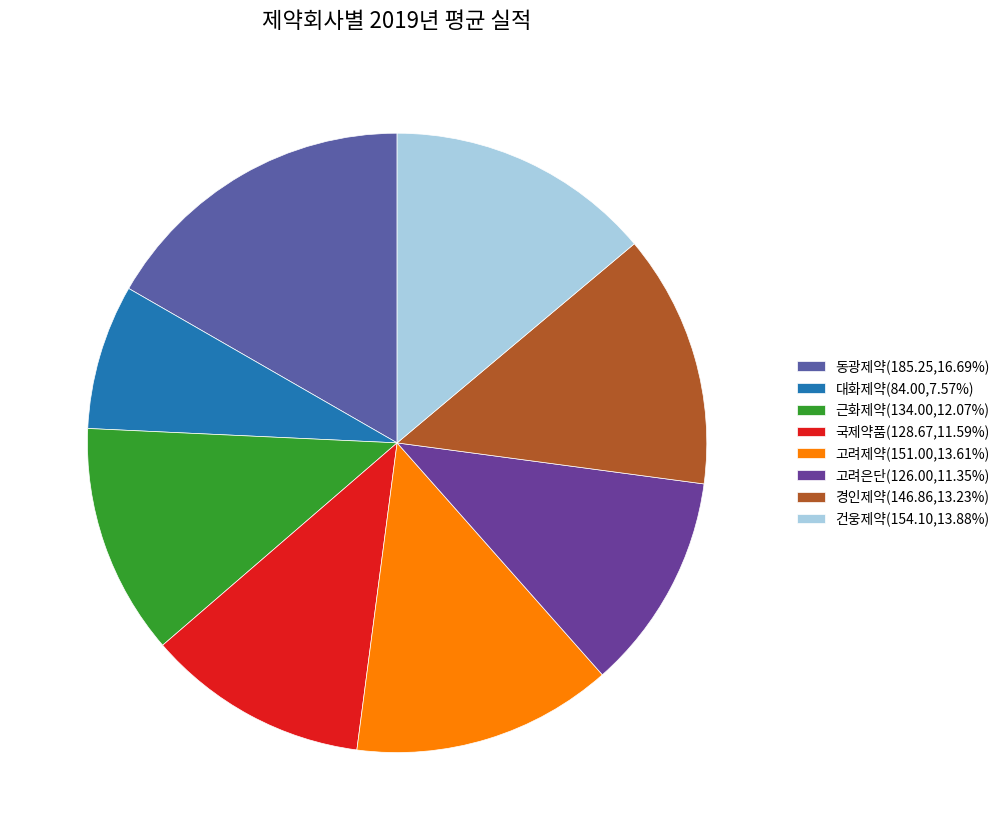

Which category has the biggest portion of the pie?

동광제약